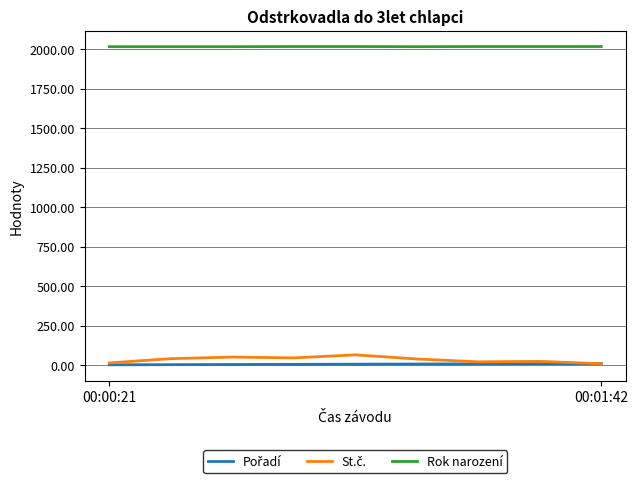

Which series has the largest total across all categories?

Rok narození